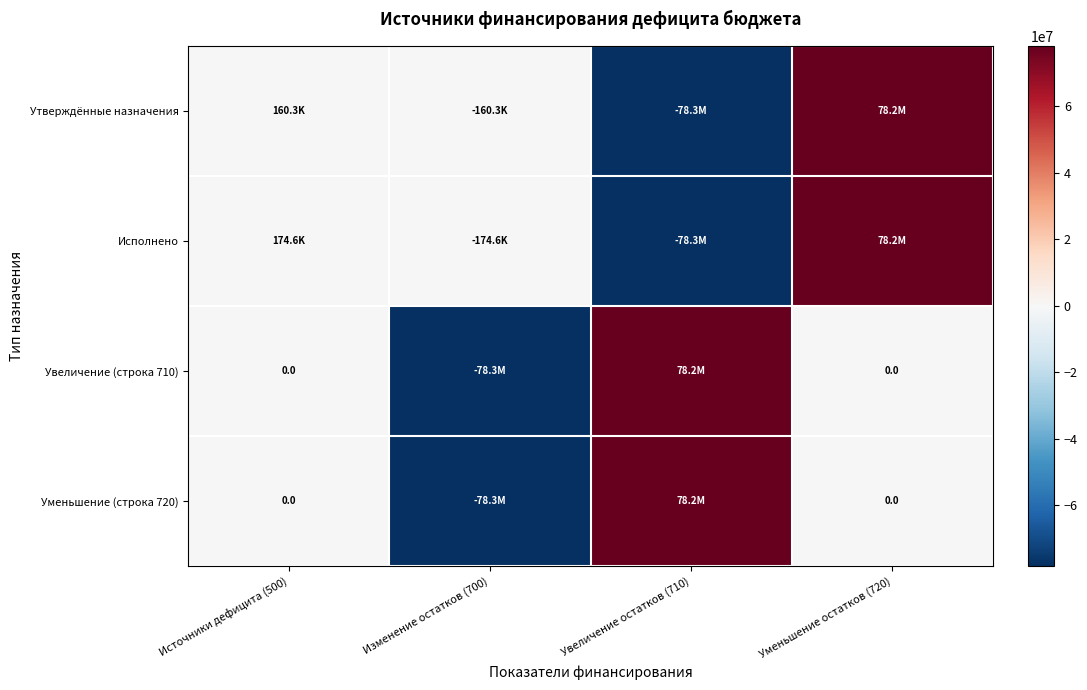

True or false: Увеличение (строка 710) has a value of 0.0 at Источники дефицита (500).

True